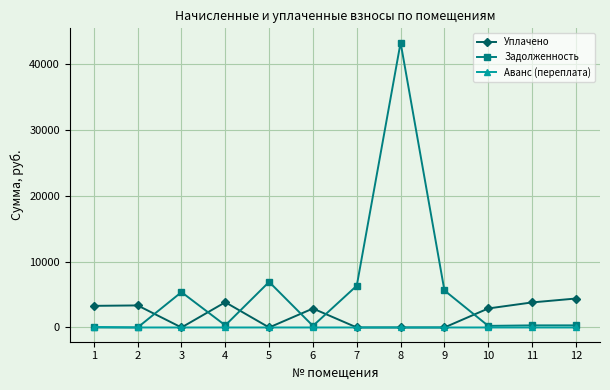

The value of Аванс (переплата) at 8 is 0.0. True or false?

True